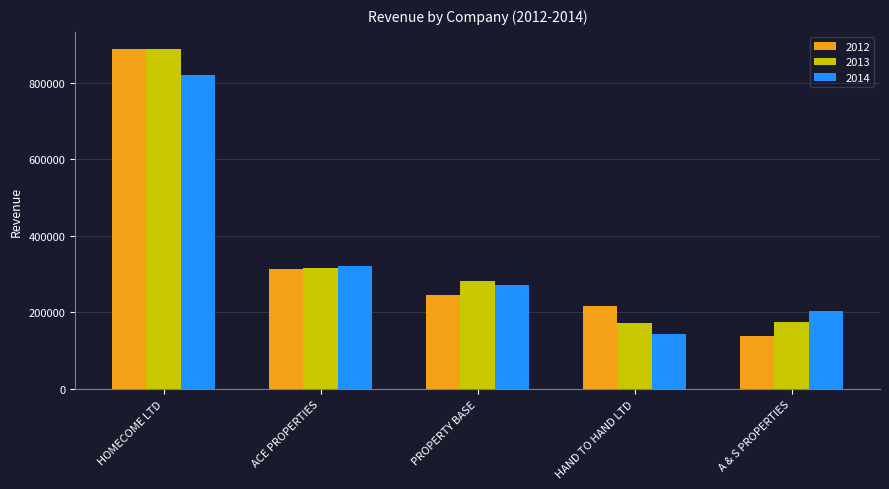

Where does the 2014 series first go above 272057?

HOMECOME LTD